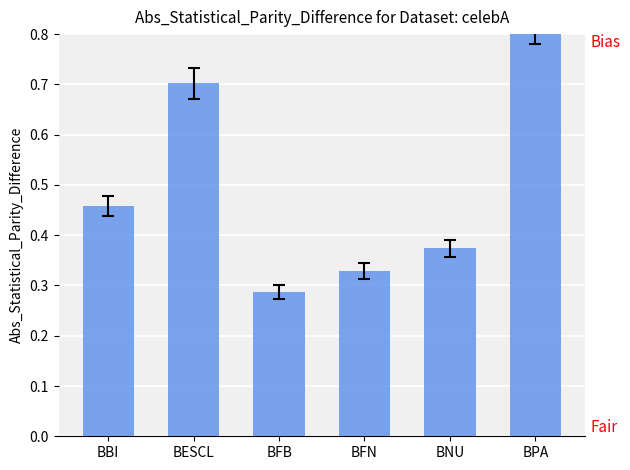

What is the difference between the maximum and second lowest values?

0.5